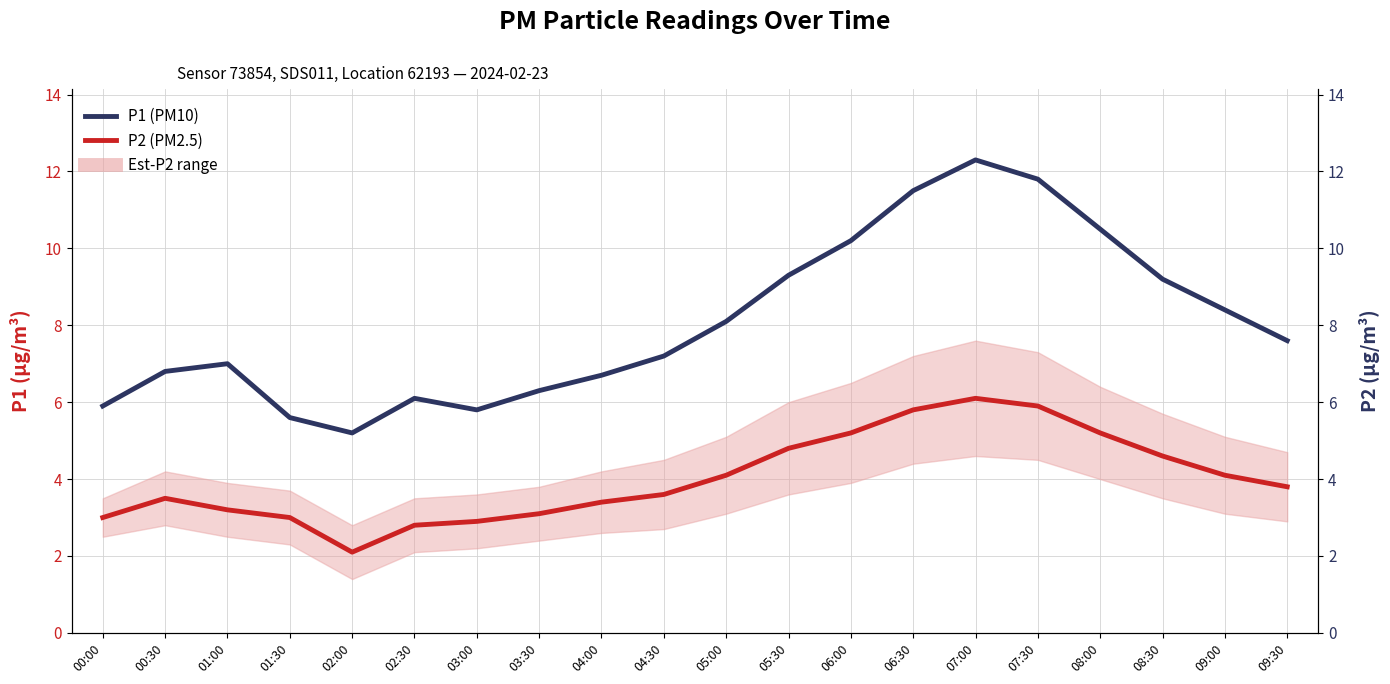

Reading left to right, what are all the values shown in this chart?

P1 (PM10): 00:00=5.9	00:30=6.8	01:00=7.0	01:30=5.6	02:00=5.2	02:30=6.1	03:00=5.8	03:30=6.3	04:00=6.7	04:30=7.2	05:00=8.1	05:30=9.3	06:00=10.2	06:30=11.5	07:00=12.3	07:30=11.8	08:00=10.5	08:30=9.2	09:00=8.4	09:30=7.6
P2 (PM2.5): 00:00=3.0	00:30=3.5	01:00=3.2	01:30=3.0	02:00=2.1	02:30=2.8	03:00=2.9	03:30=3.1	04:00=3.4	04:30=3.6	05:00=4.1	05:30=4.8	06:00=5.2	06:30=5.8	07:00=6.1	07:30=5.9	08:00=5.2	08:30=4.6	09:00=4.1	09:30=3.8